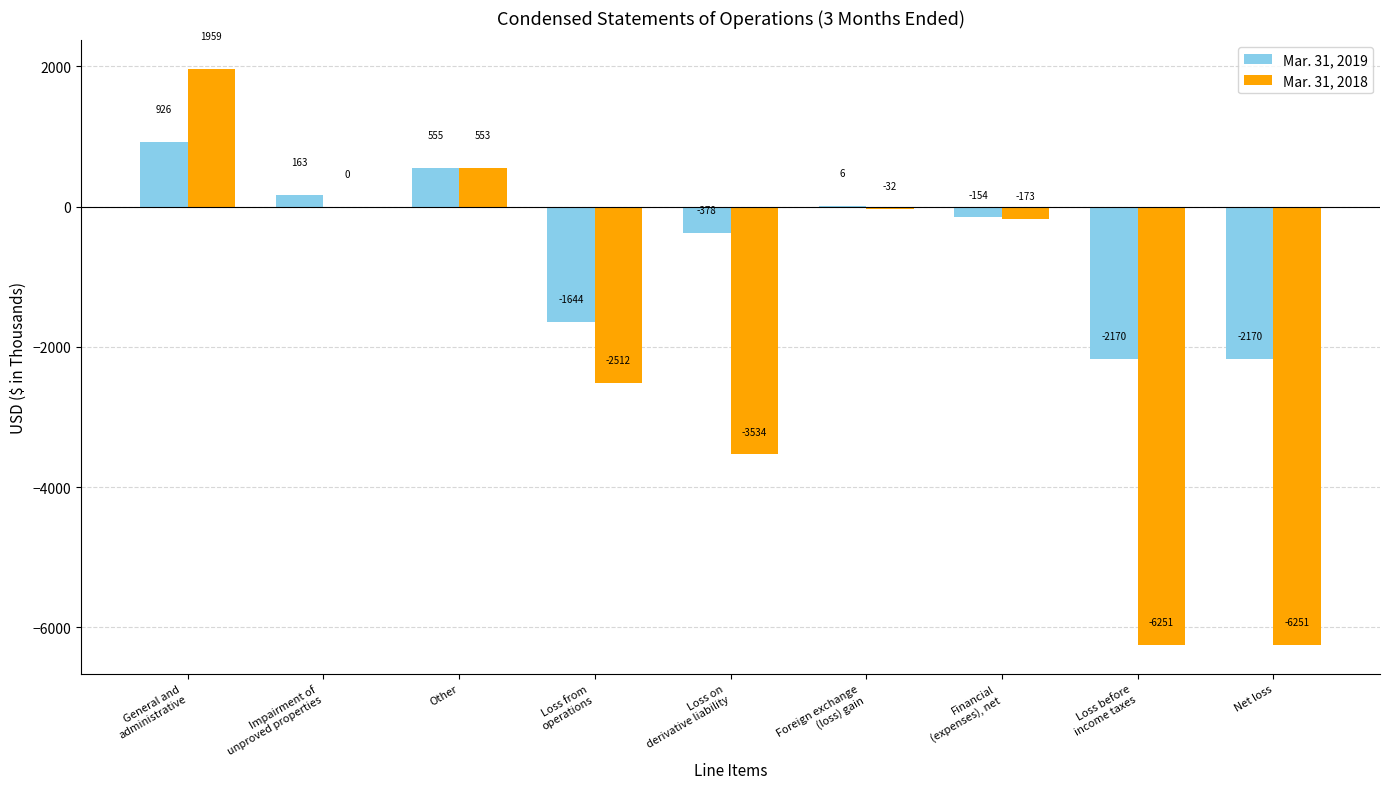

At which category is the sum across all series the highest?

General and
administrative